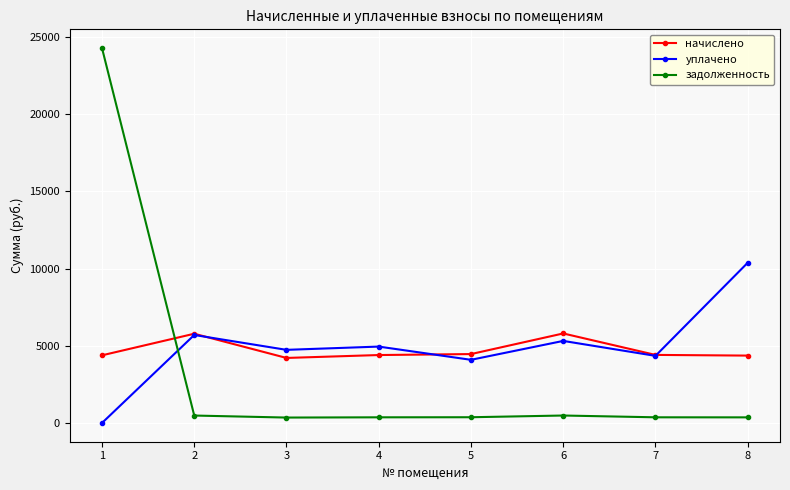

Does the chart have visible grid lines?

Yes